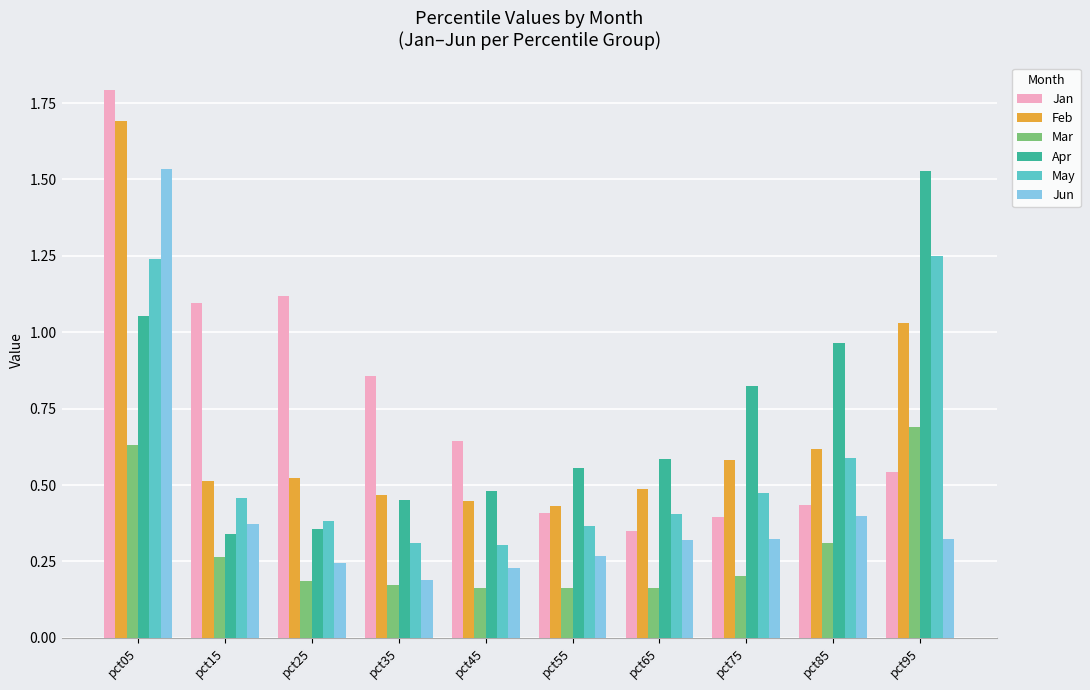

What is the difference between the second highest and second lowest values in the Jan series?

0.7